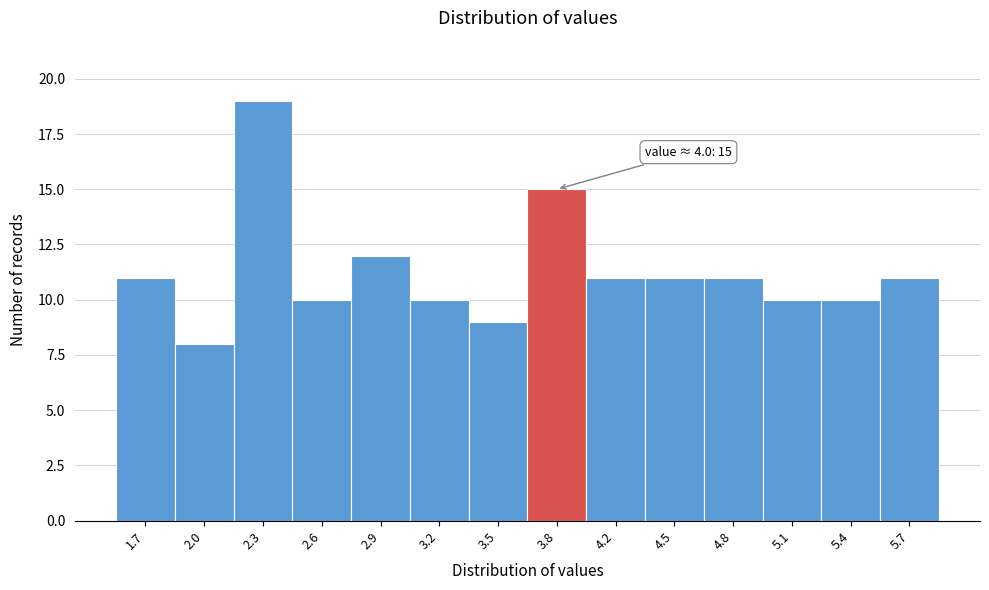

Reading left to right, what are all the values shown in this chart?

11	8	19	10	12	10	9	15	11	11	11	10	10	11